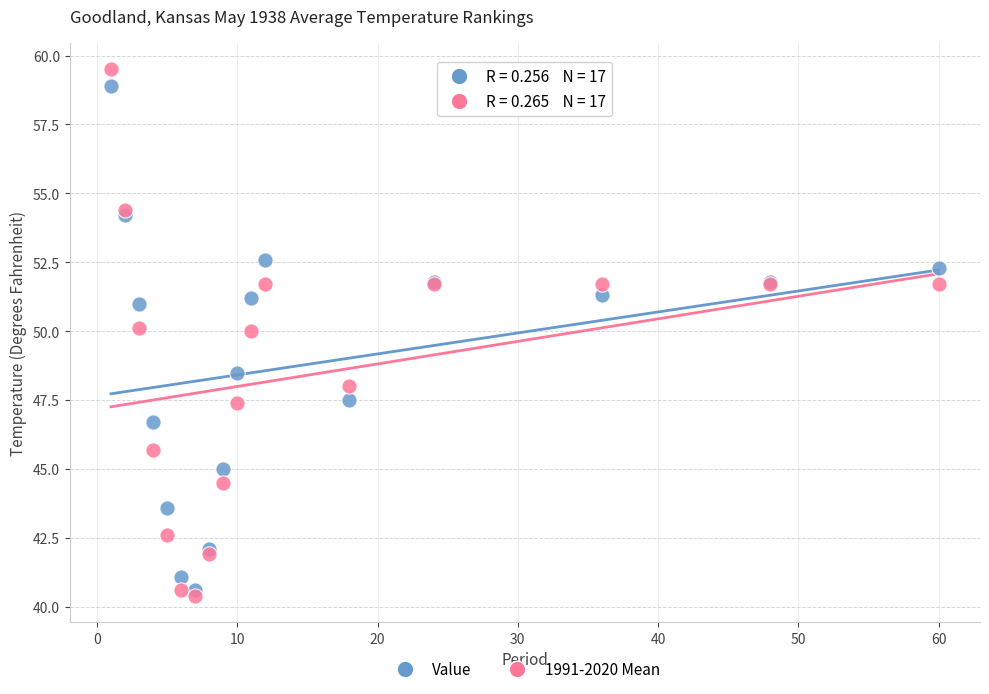

Which series reaches the maximum Y coordinate?

1991-2020 Mean